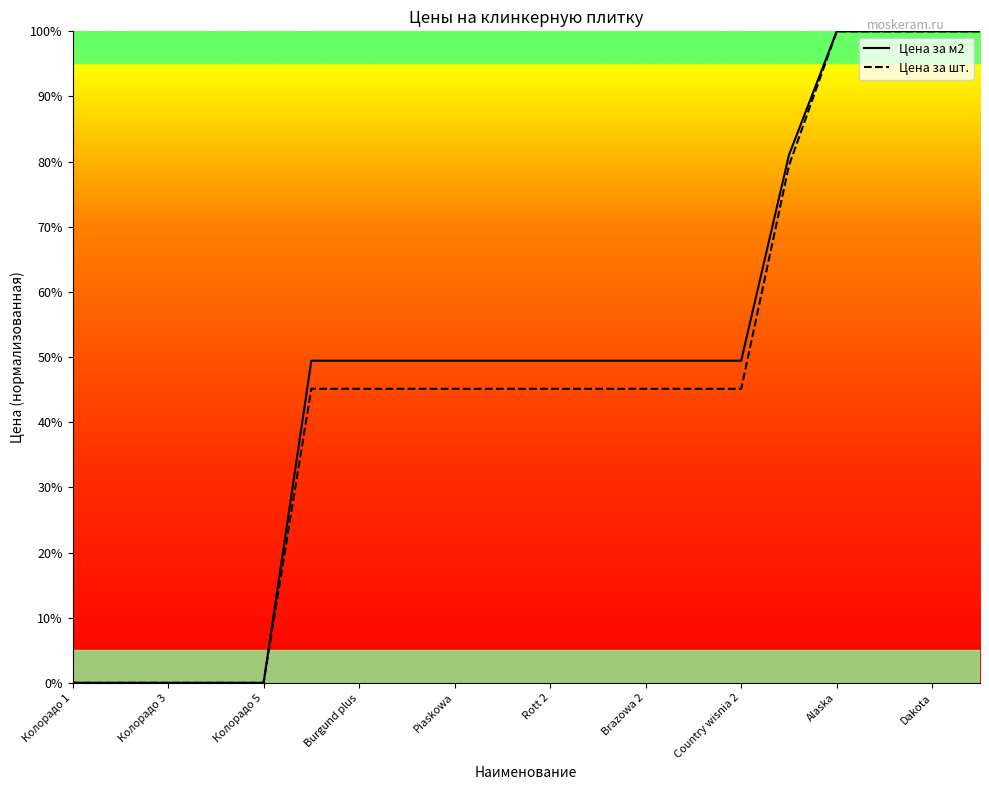

What position from the left is 17?

18